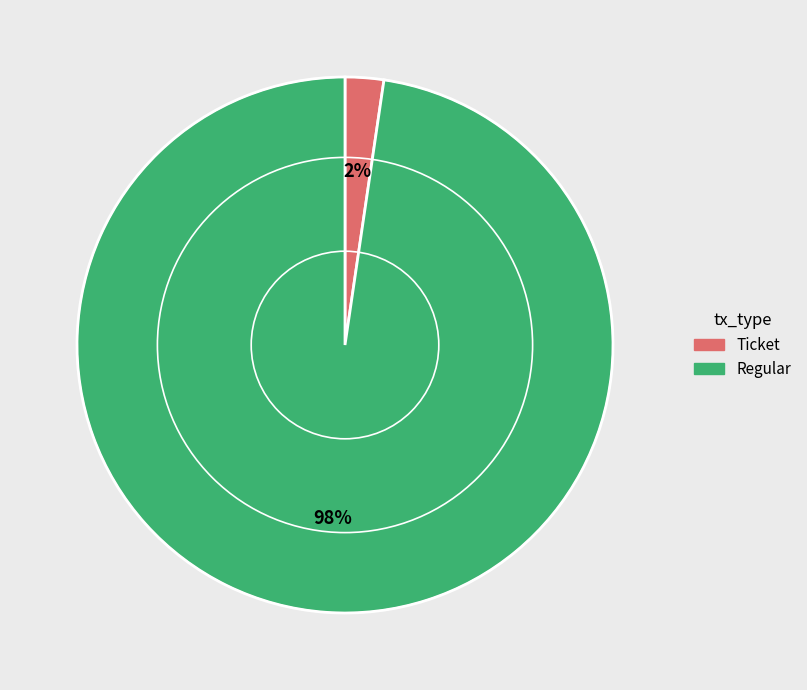

Is the sum of Regular and Ticket greater than half?

Yes